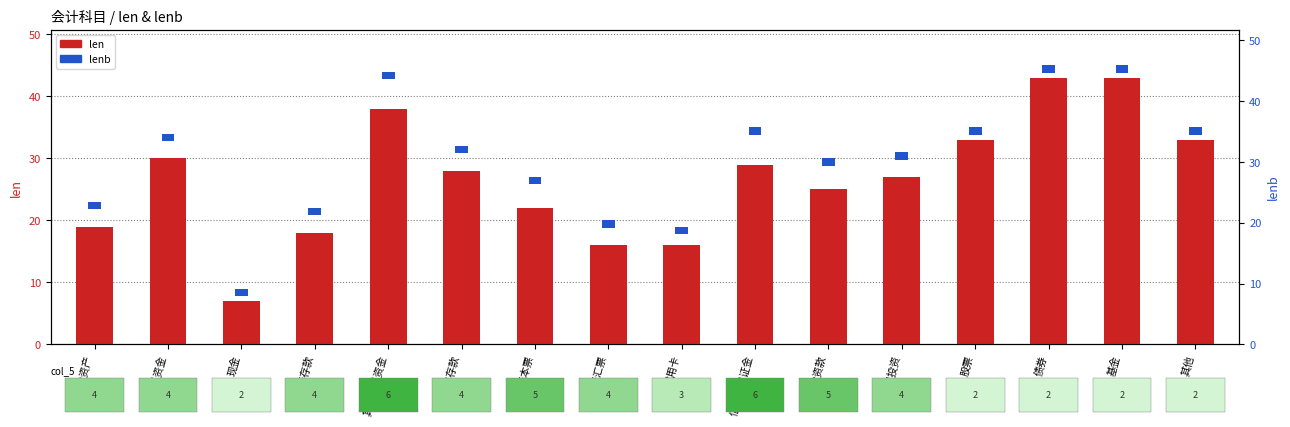

What value does the data have at 银行本票?

22